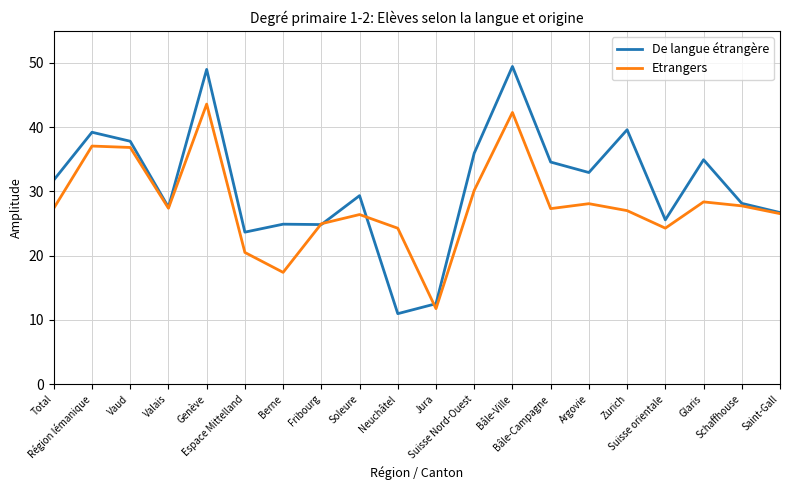

List the series in order of their peak value, highest first.

De langue étrangère, Etrangers